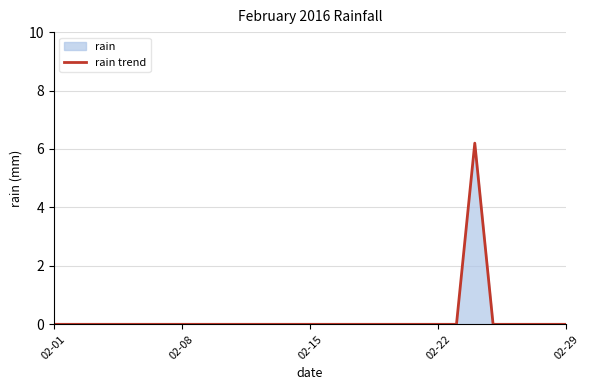

Count the number of values greater than 0.

1